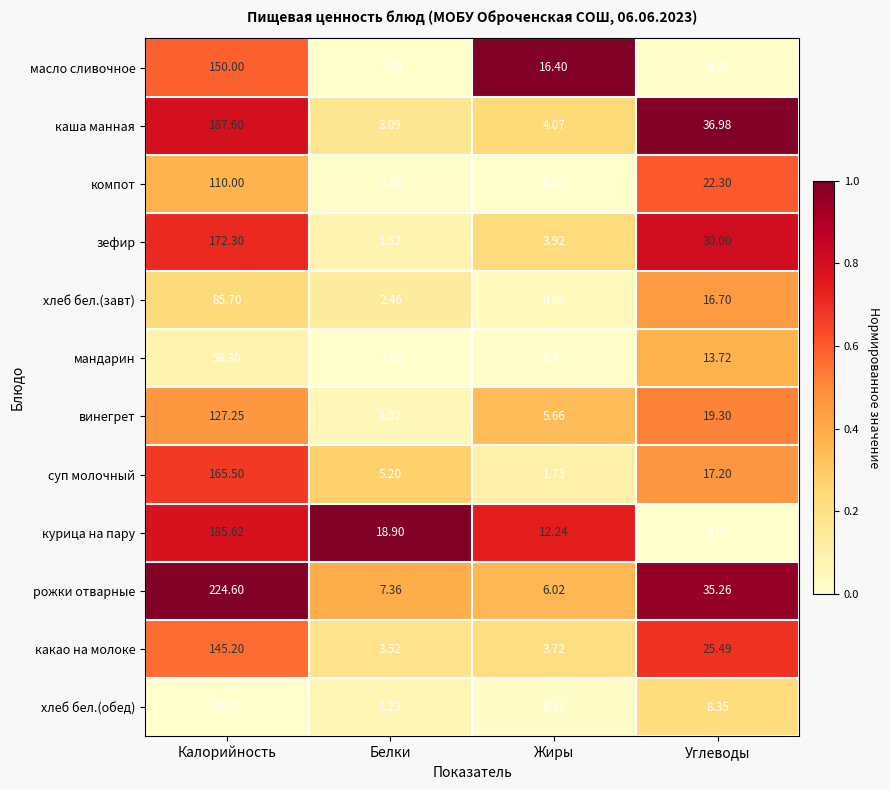

Which label corresponds to the largest value in the chart?

Калорийность